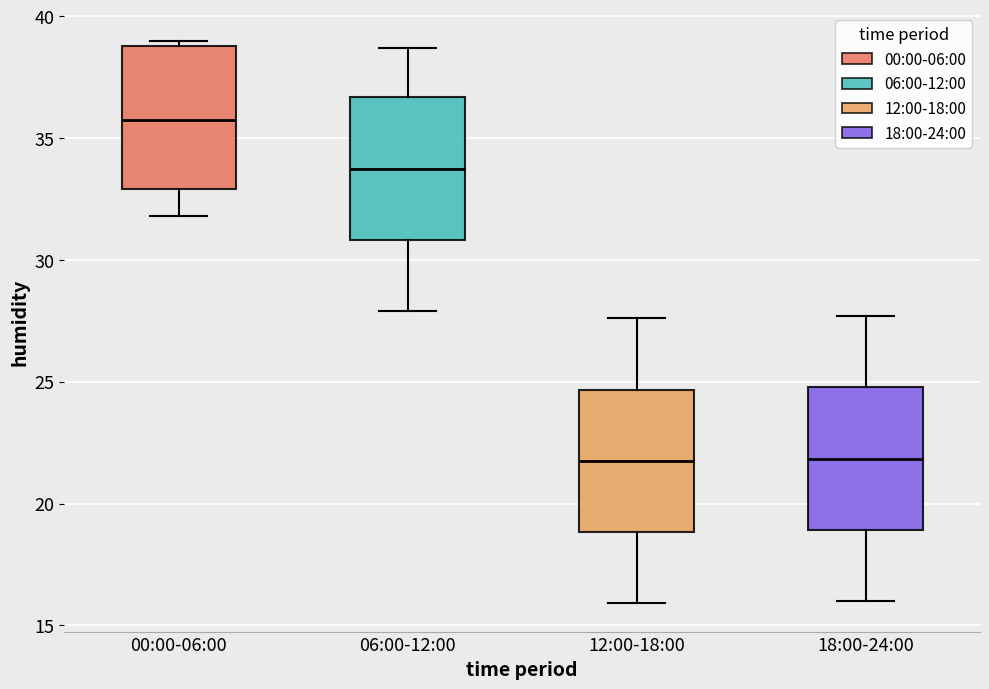

Reading left to right, read every box against the y-axis: the position of its median line, the range the box covers, and the ends of its whiskers. The values are not printed on the chart, so give them approximately, as read against the axis.

00:00-06:00: median 36.0, box 33.0 to 39.0, whiskers 32.0 to 39.0 (just above the box's upper edge)
06:00-12:00: median 34.0, box 31.0 to 36.5, whiskers 28.0 to 38.5
12:00-18:00: median 22.0, box 19.0 to 24.5, whiskers 16.0 to 27.5
18:00-24:00: median 22.0, box 19.0 to 25.0, whiskers 16.0 to 27.5